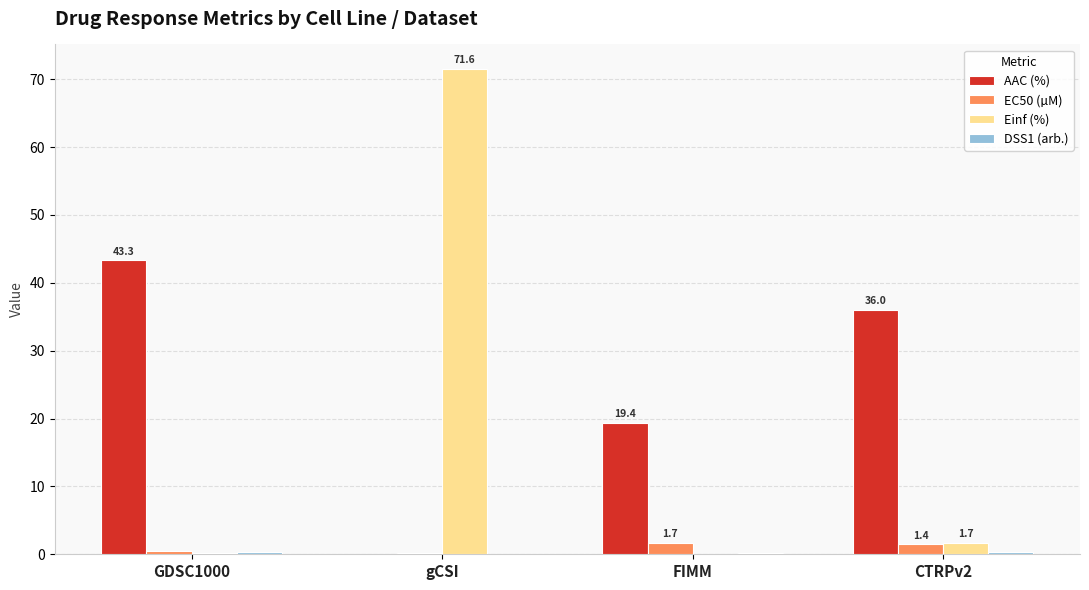

At which label does AAC (%) first exceed 36?

GDSC1000